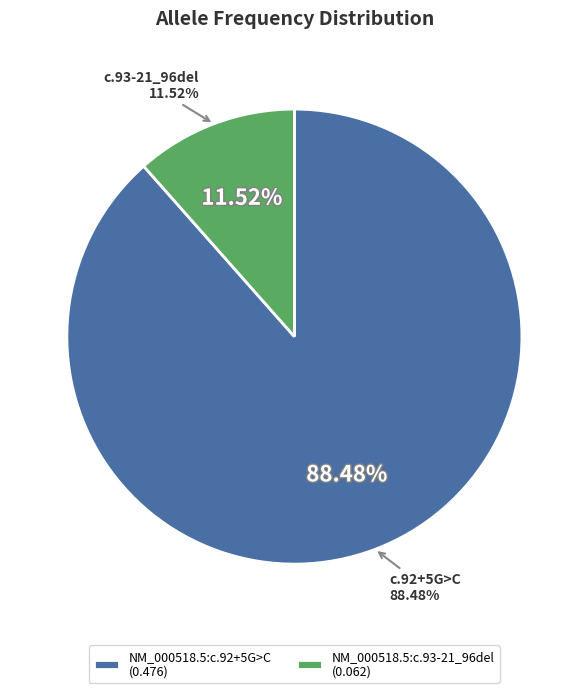

To the nearest percent, what is the difference between the largest and smallest slice percentages?

77%